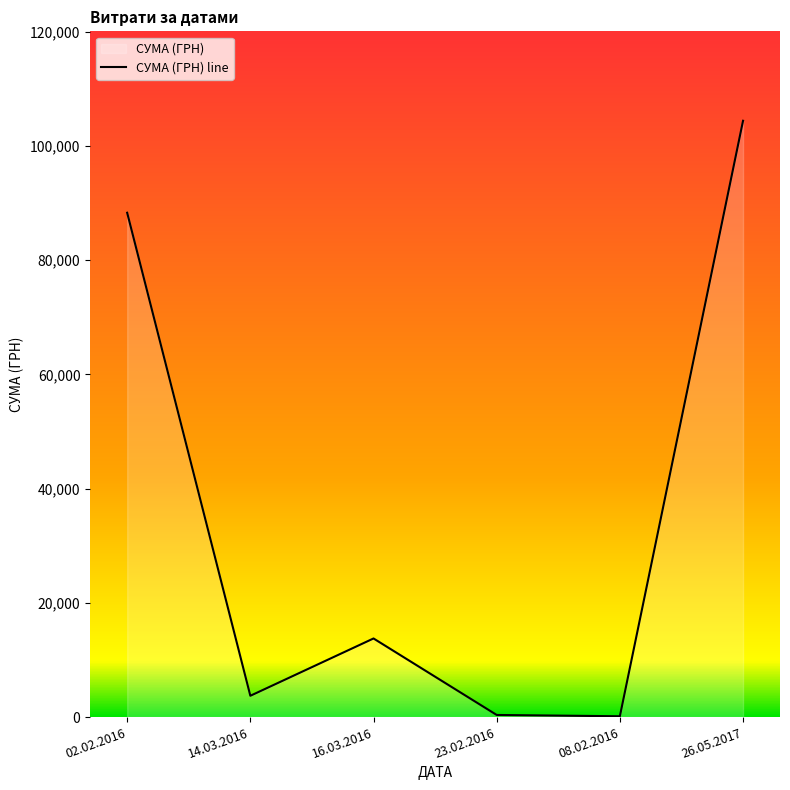

What is the value of the 1st point from the left?

88294.4